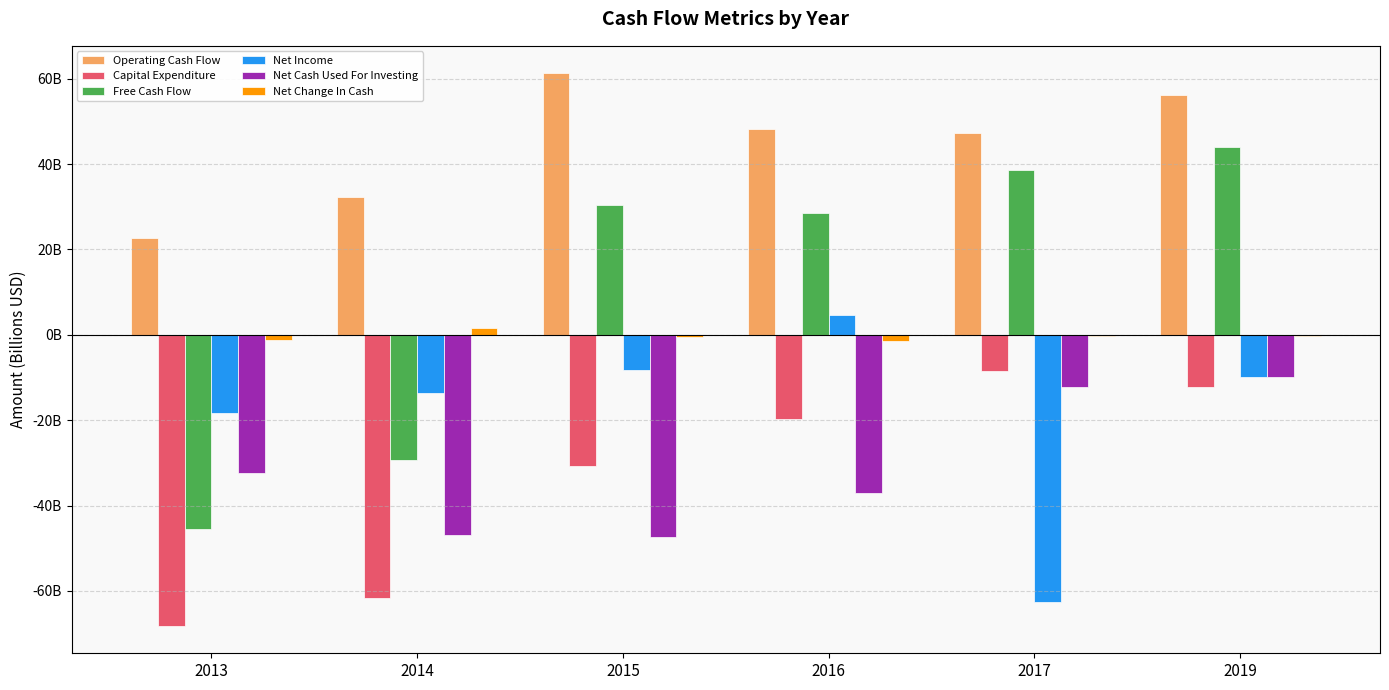

Are the bars grouped side by side (vs. stacked)?

Yes